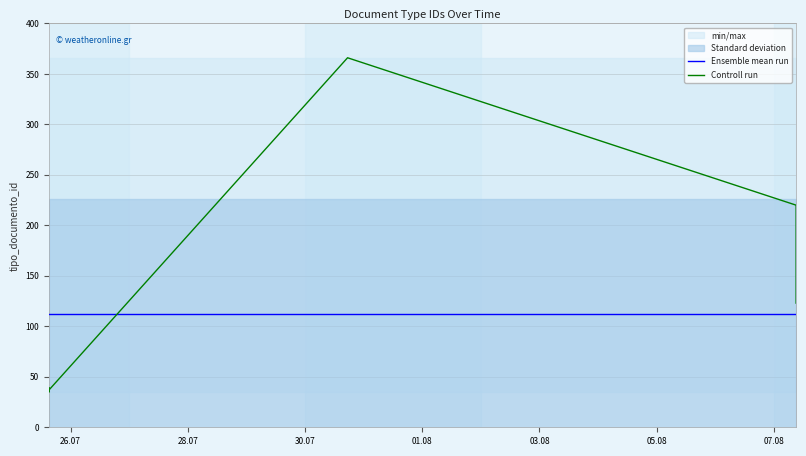

Which category has the highest value in the Ensemble mean run series?

26.07